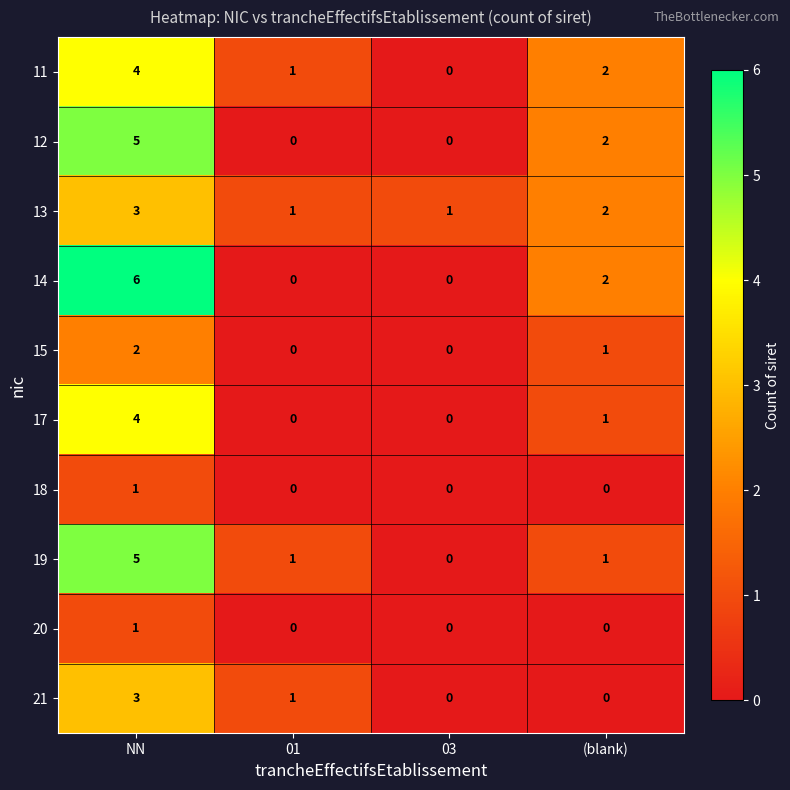

At which category is the sum across all series the highest?

NN